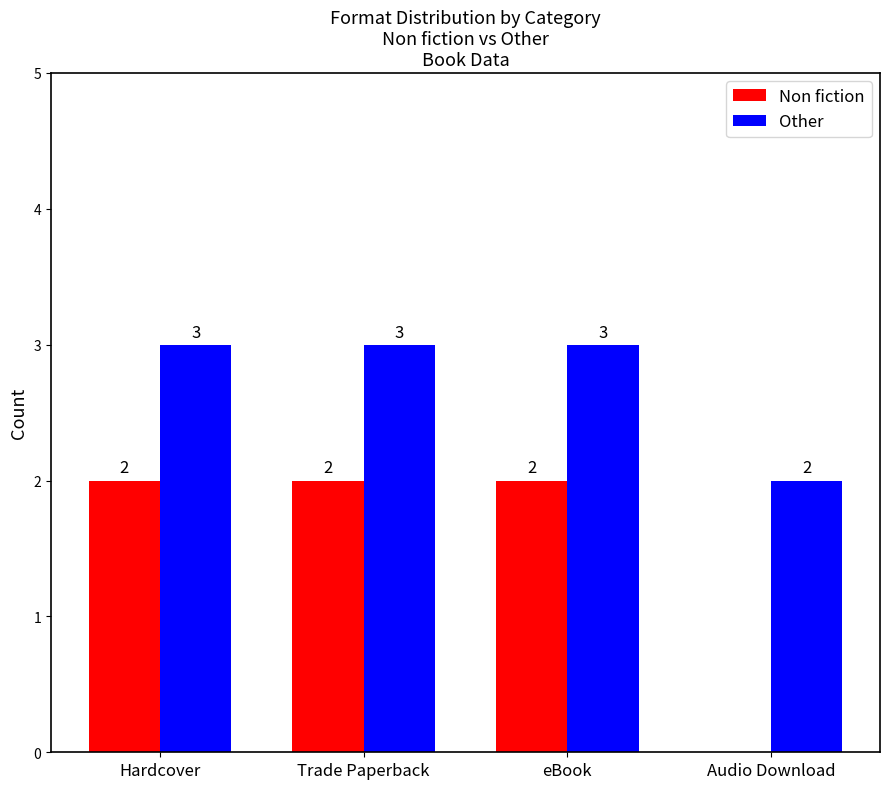

What is the approximate value of Other at Hardcover?

3